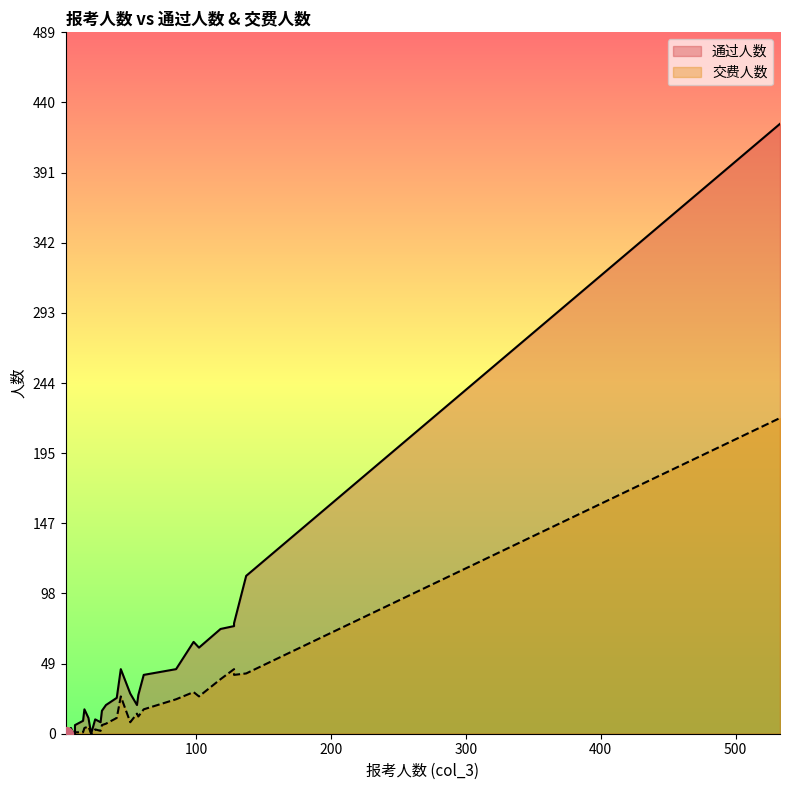

What is the total value across all series at 56?

34